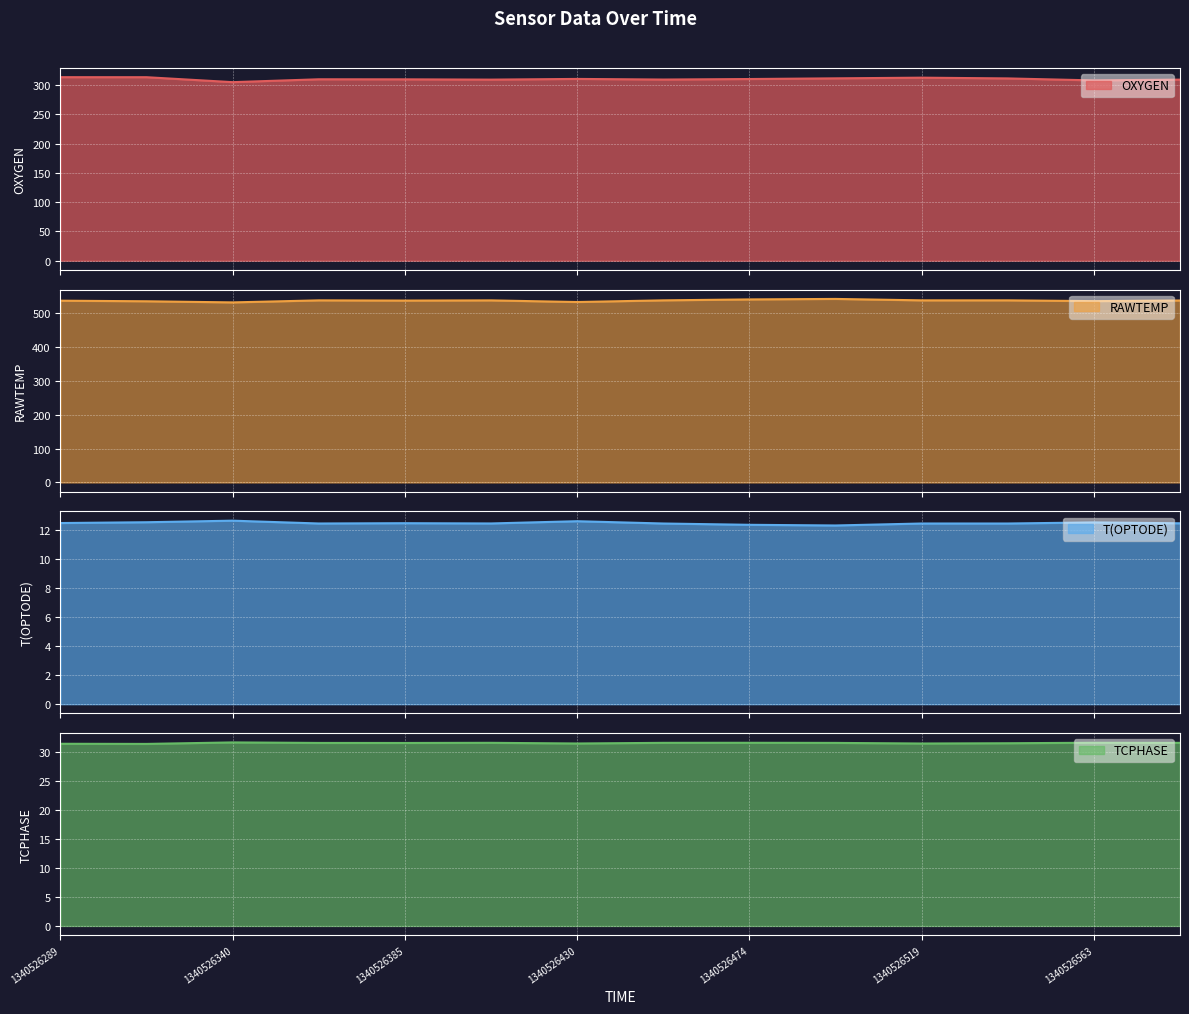

The value of OXYGEN at 1340526586 is 133.0. True or false?

False